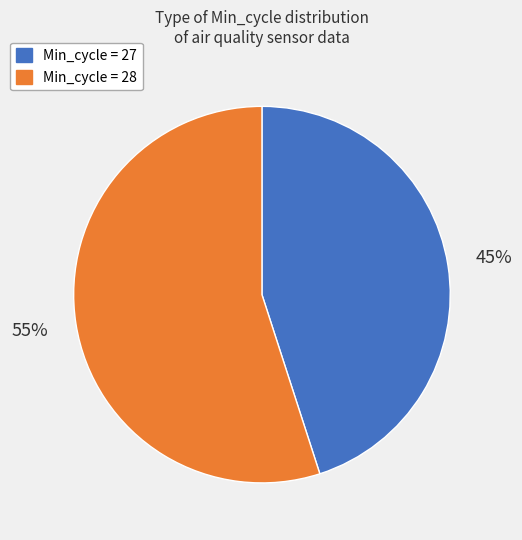

Does any single category account for the majority?

Yes